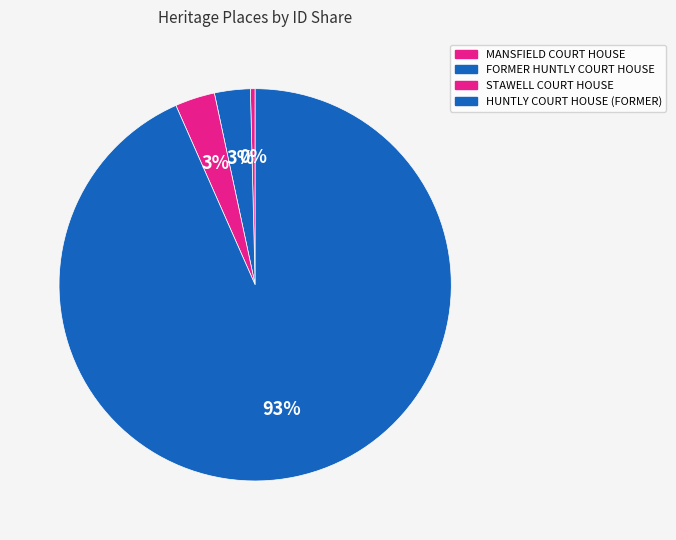

Which slice is the largest?

HUNTLY COURT HOUSE (FORMER)